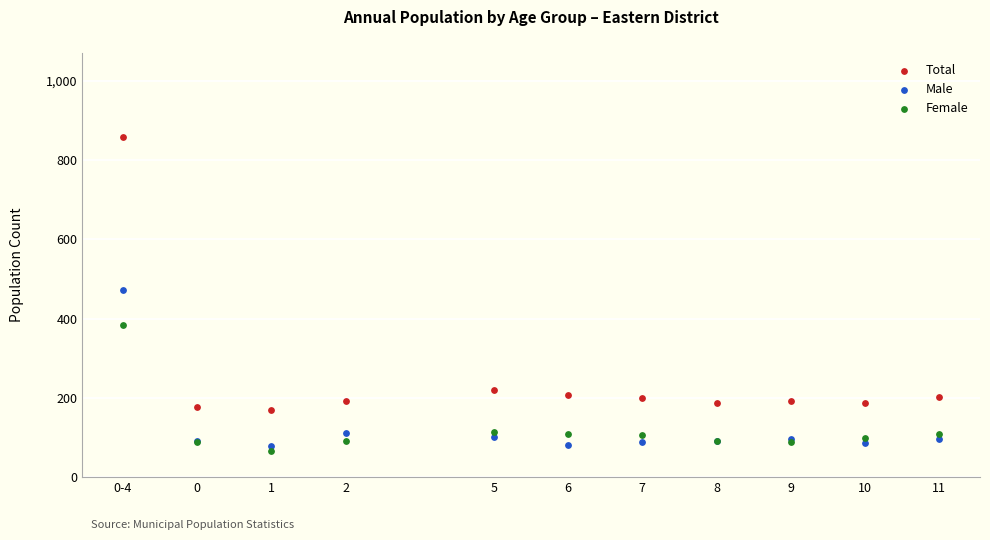

Which series has the widest spread of Y values?

Total